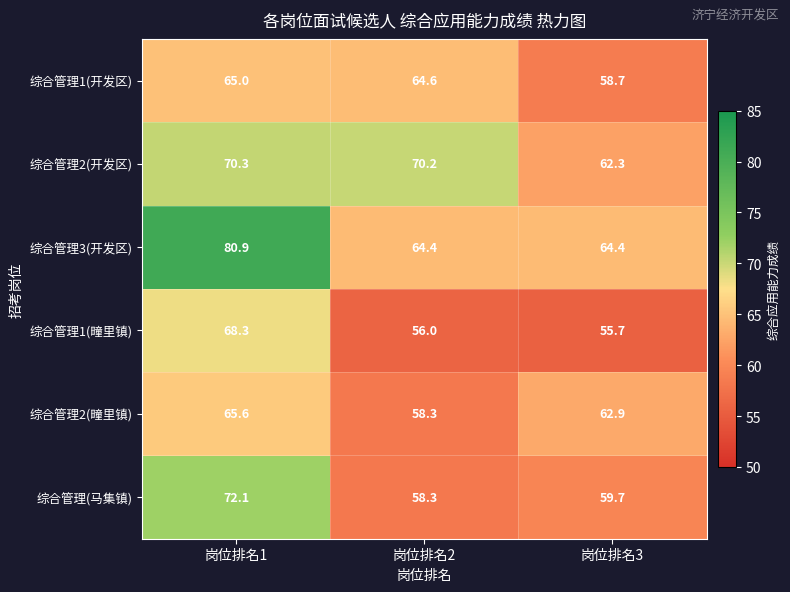

Rank the categories by 综合管理(马集镇) value from lowest to highest.

岗位排名2, 岗位排名3, 岗位排名1